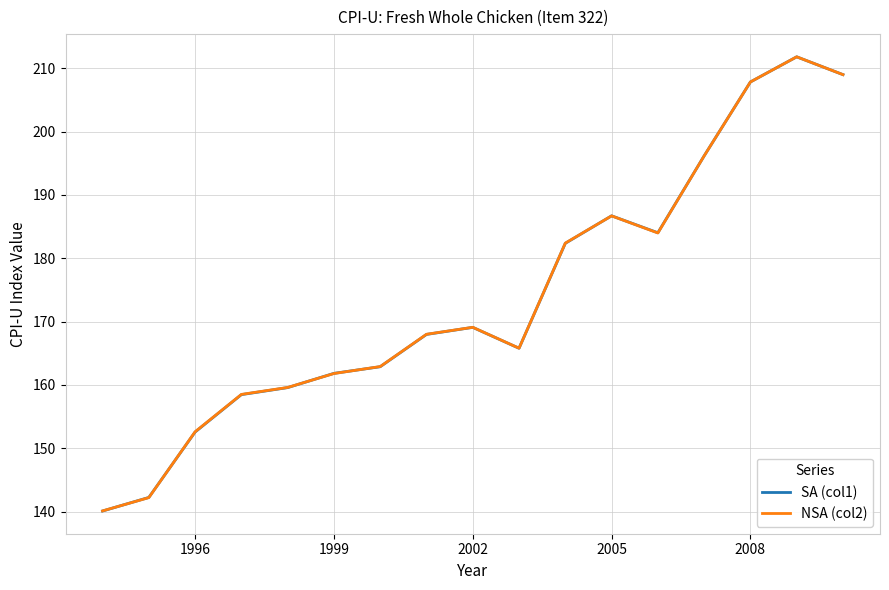

What is the maximum value shown in the chart?

211.8